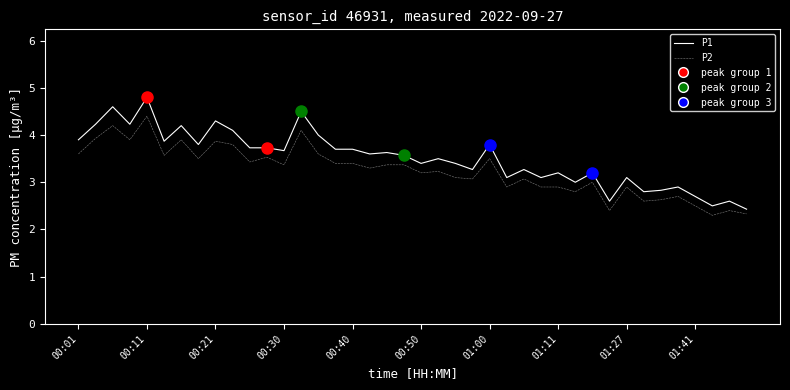

How many distinct data groups are displayed?

2